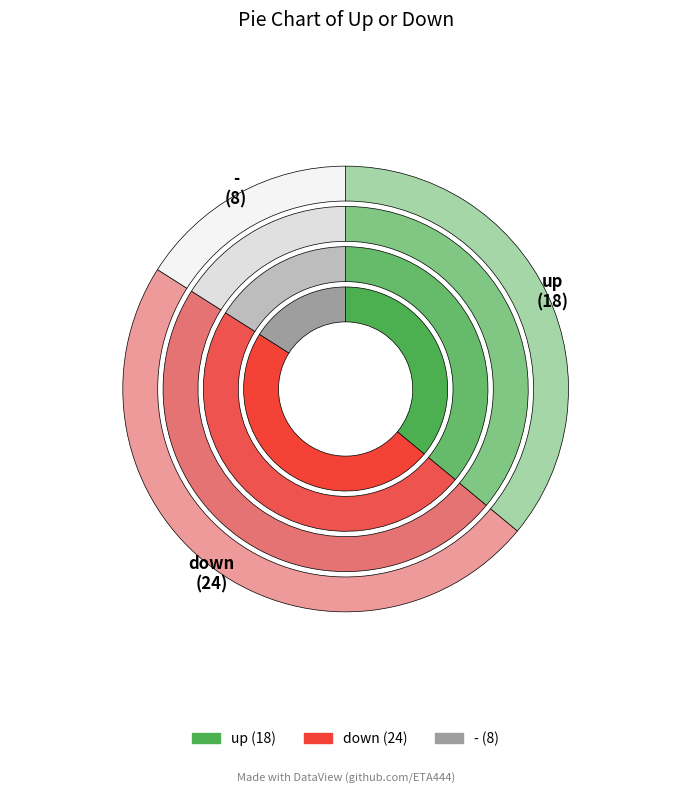

The - slice represents 24% of the pie. True or false?

False